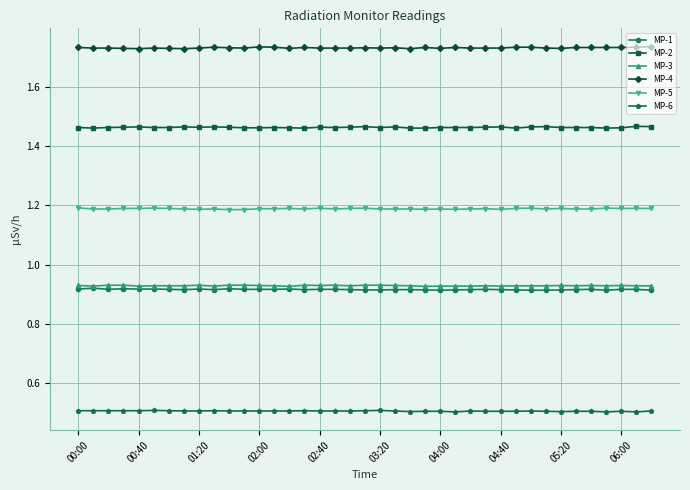

True or false: MP-1 has more than 0 points higher than both neighbors.

True